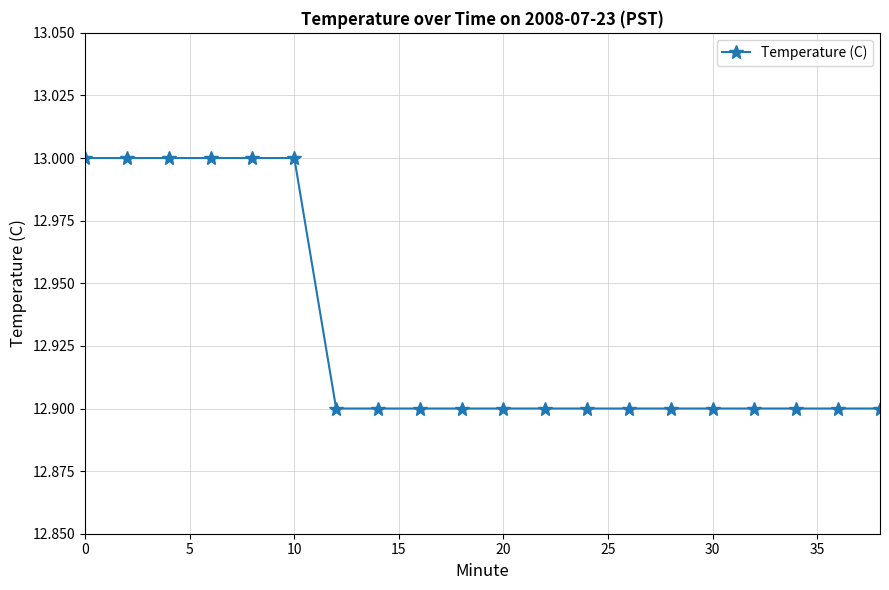

Reading left to right, transcribe all the data shown in this chart.

13.0	13.0	13.0	13.0	13.0	13.0	12.9	12.9	12.9	12.9	12.9	12.9	12.9	12.9	12.9	12.9	12.9	12.9	12.9	12.9